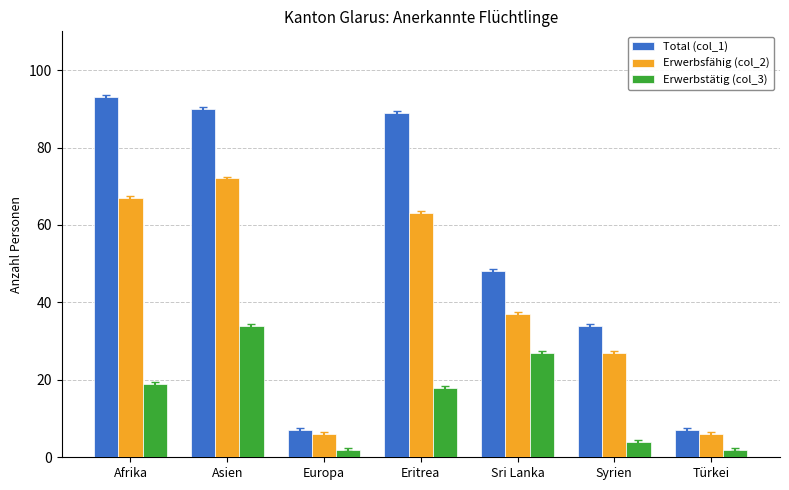

Reading left to right, extract all data points from this chart.

Total (col_1): 93	90	7	89	48	34	7
Erwerbsfähig (col_2): 67	72	6	63	37	27	6
Erwerbstätig (col_3): 19	34	2	18	27	4	2